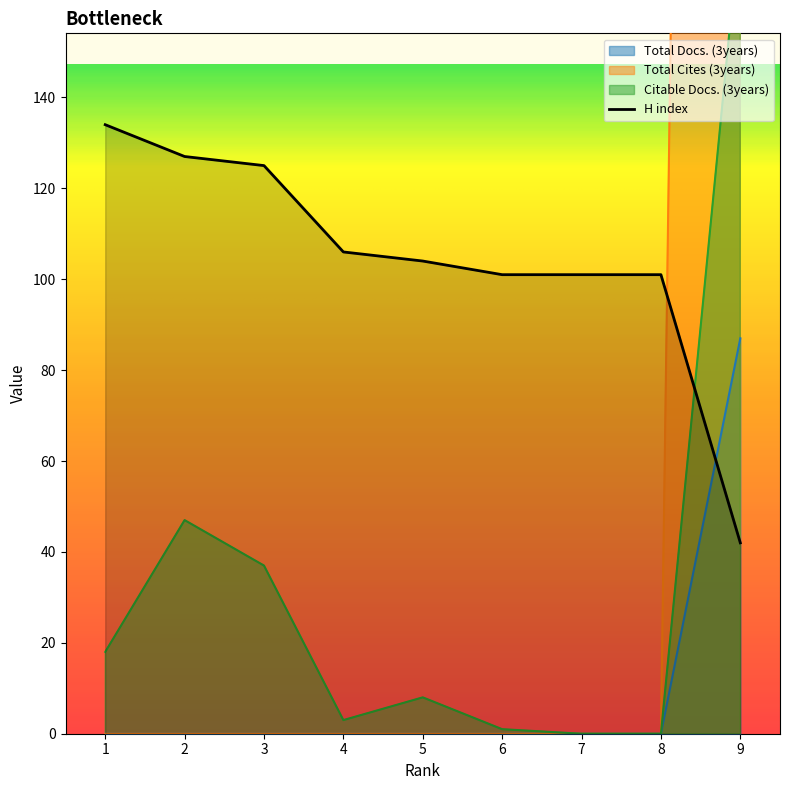

True or false: Total Cites (3years) and Total Docs. (3years) cross at least once.

False